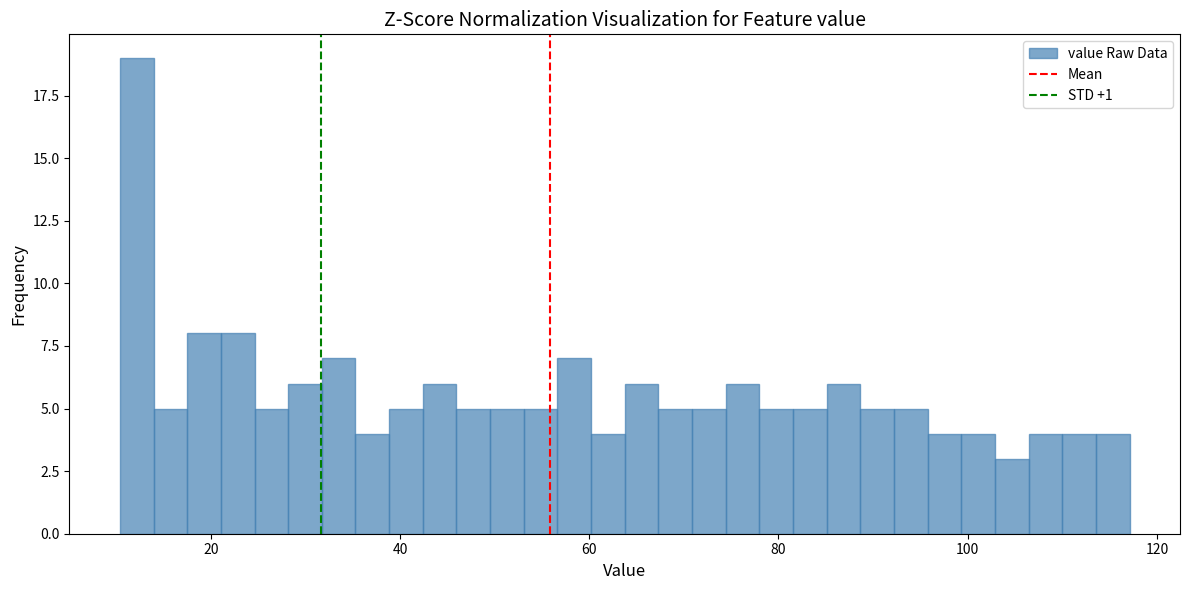

Read against the x-axis, roughly where is the centre of the tallest bar?

12